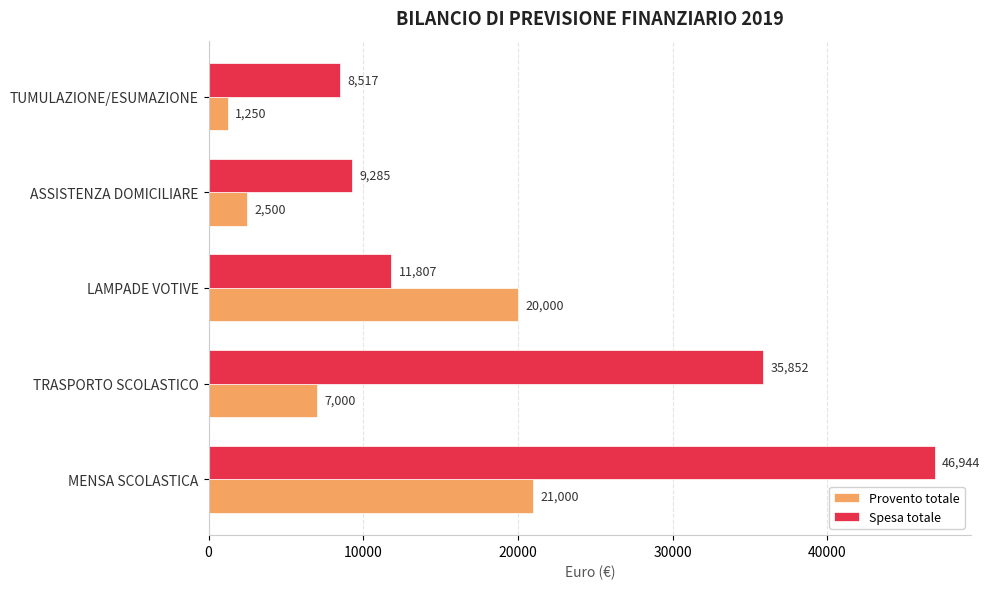

List the labels in order of Spesa totale value, largest first.

MENSA SCOLASTICA, TRASPORTO SCOLASTICO, LAMPADE VOTIVE, ASSISTENZA DOMICILIARE, TUMULAZIONE/ESUMAZIONE